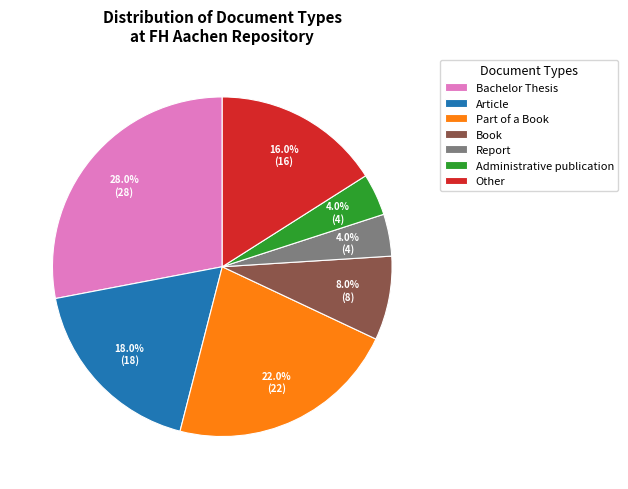

How many segments does this pie chart have?

7